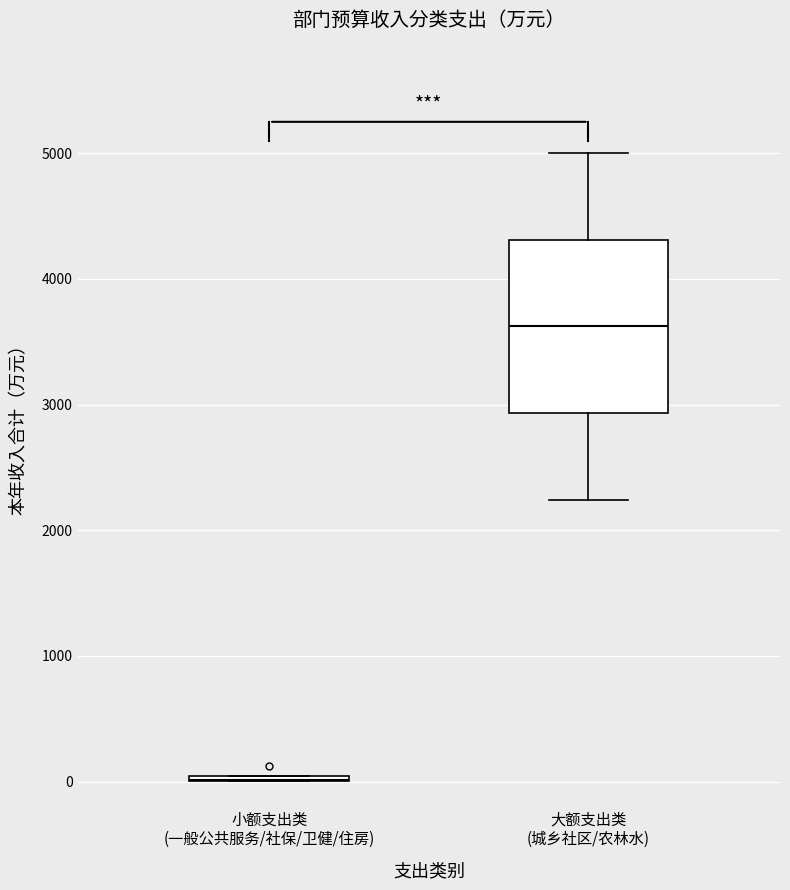

Comparing the boxes themselves (not the whiskers), which one is the tallest?

大额支出类 (城乡社区/农林水)